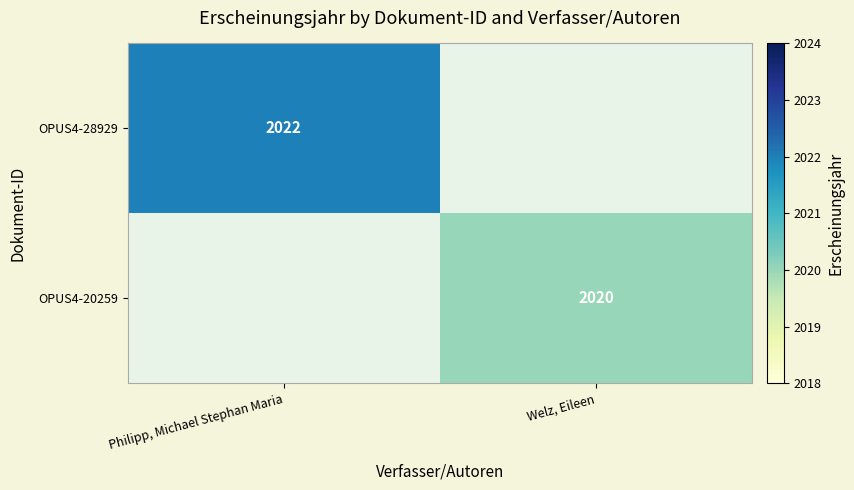

How many data points does each series have?

2